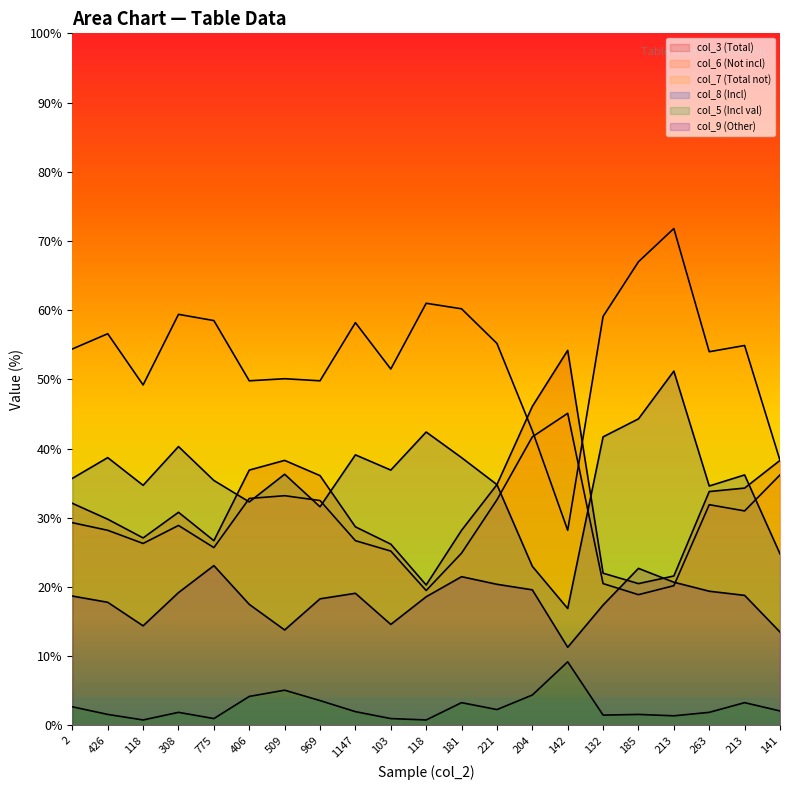

What is the sum of the col_6 values at 118 and 775?

45.2